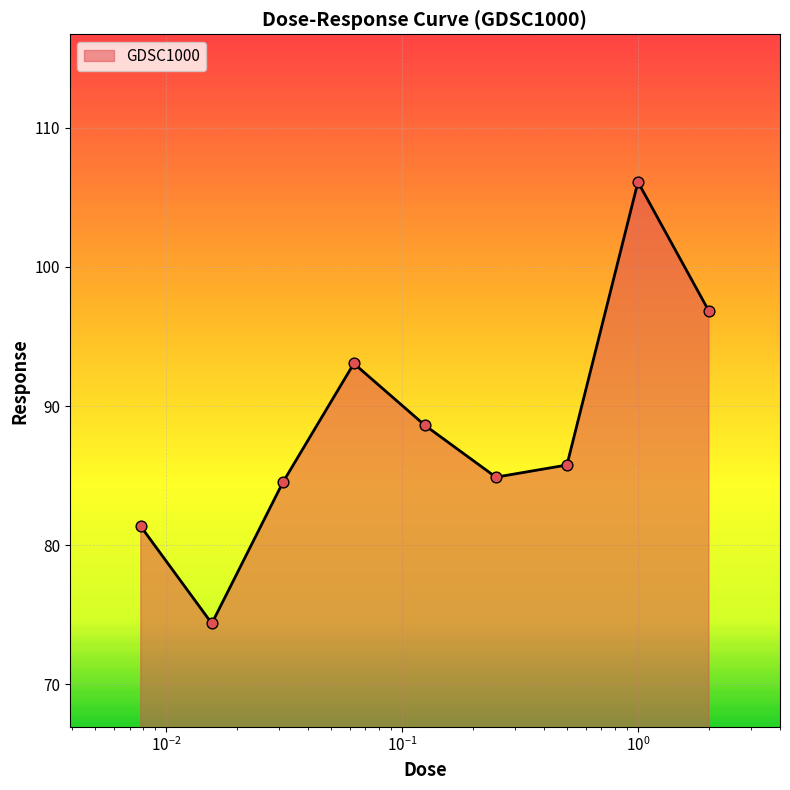

What is the difference between the maximum and minimum values?

31.7